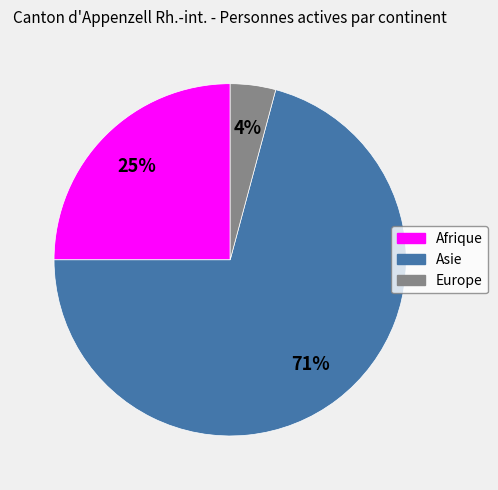

Which slice is the largest?

Asie